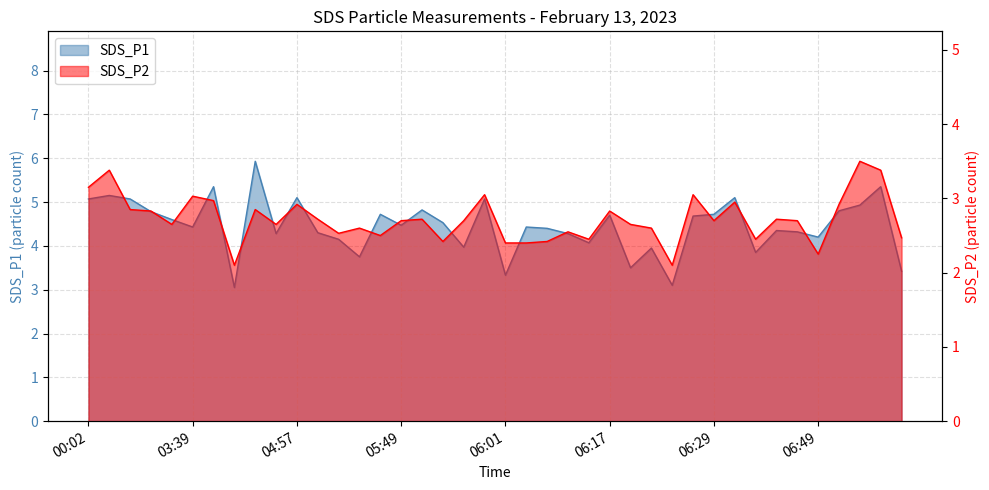

Which series has the widest spread of values?

SDS_P1